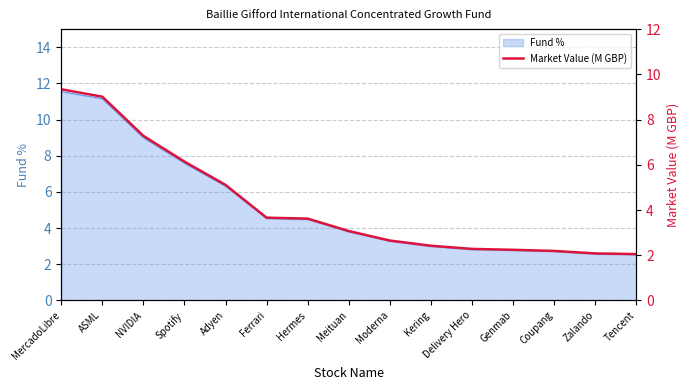

What is the lowest value of the Fund % series?

2.5